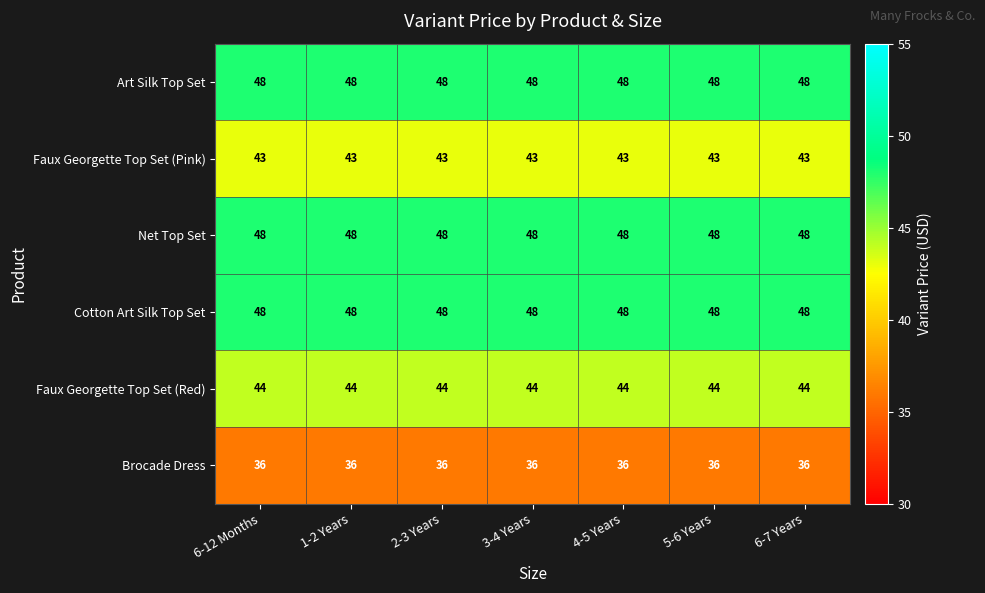

What is the average value of the Brocade Dress series?

36